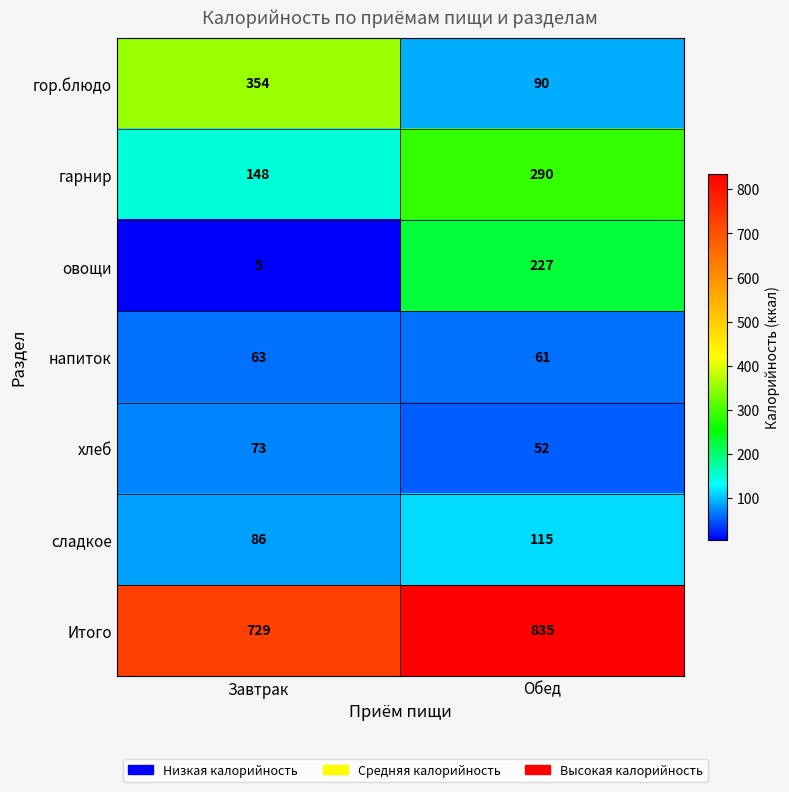

Which series has the largest range (max minus min)?

гор.блюдо